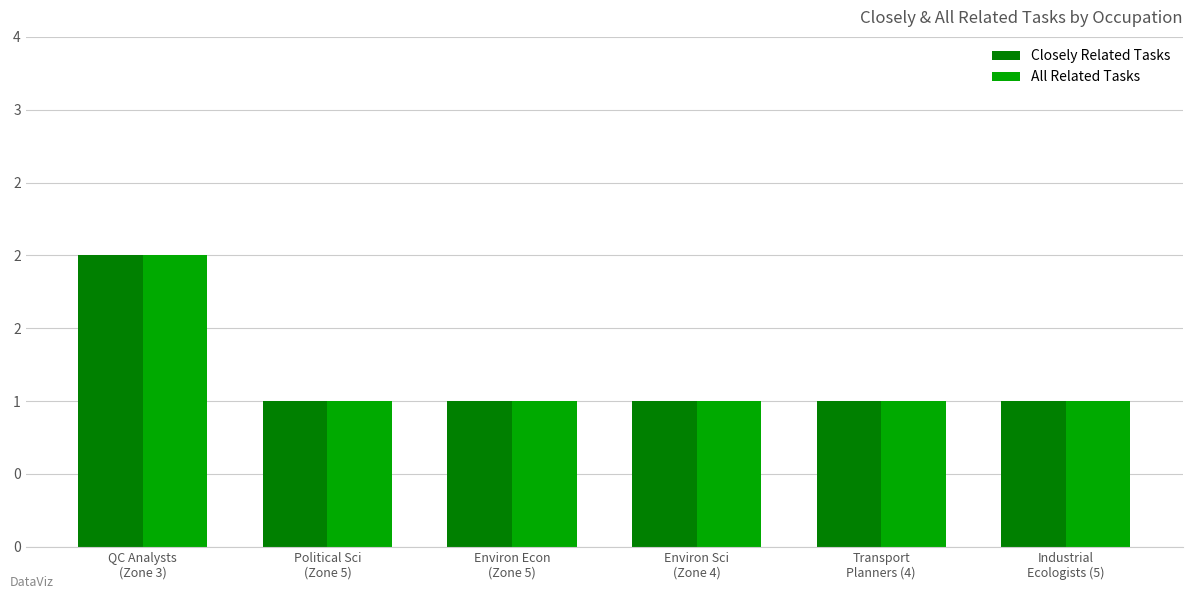

Are the bars horizontal?

No